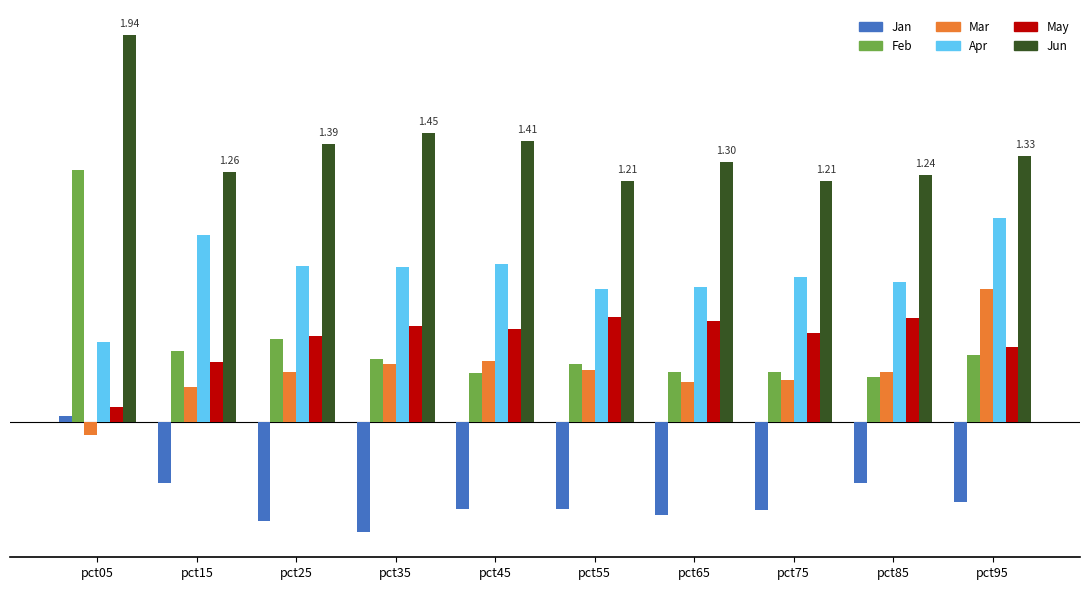

What is the sum of all Mar values?

2.6